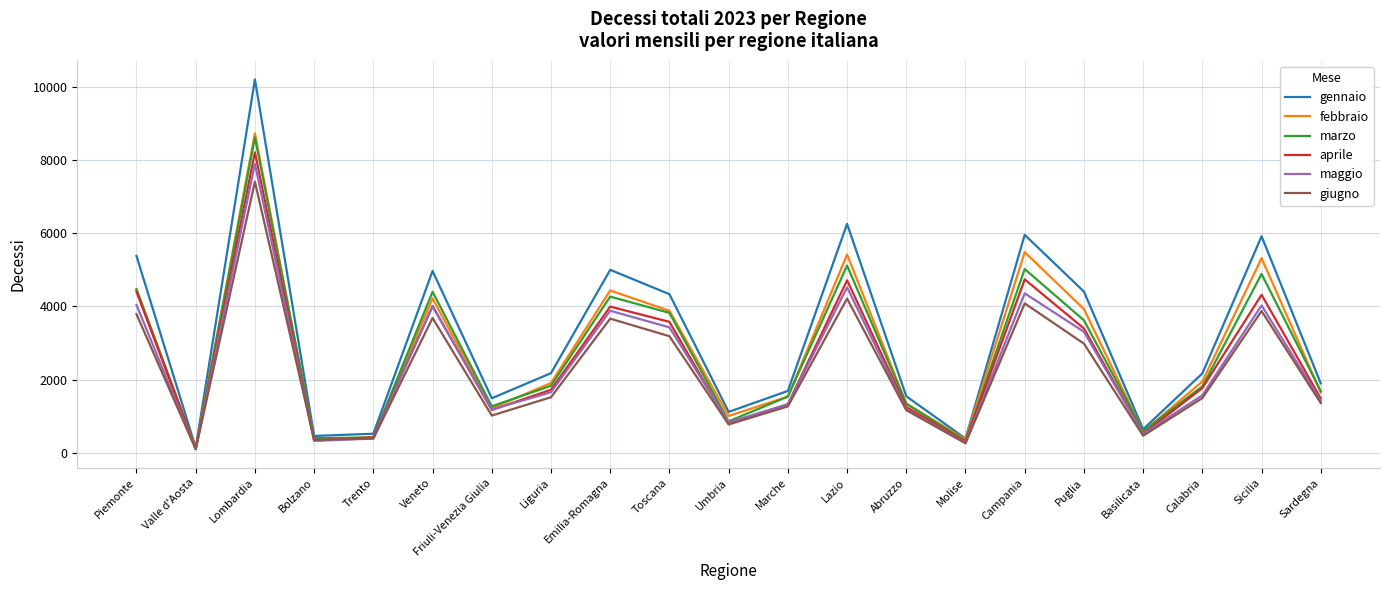

At which label does marzo reach its peak?

Lombardia